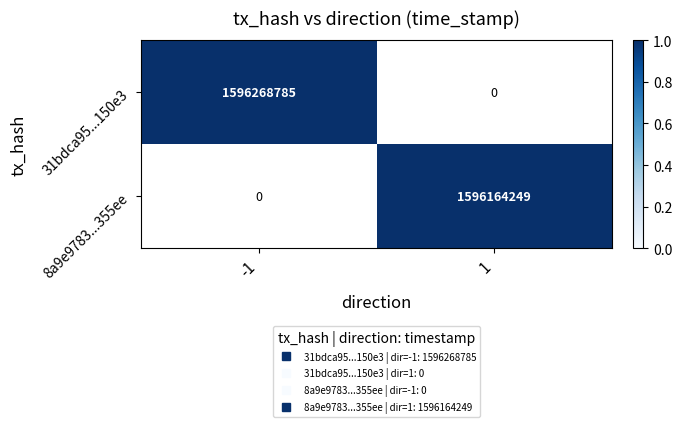

How many data points does each series have?

2